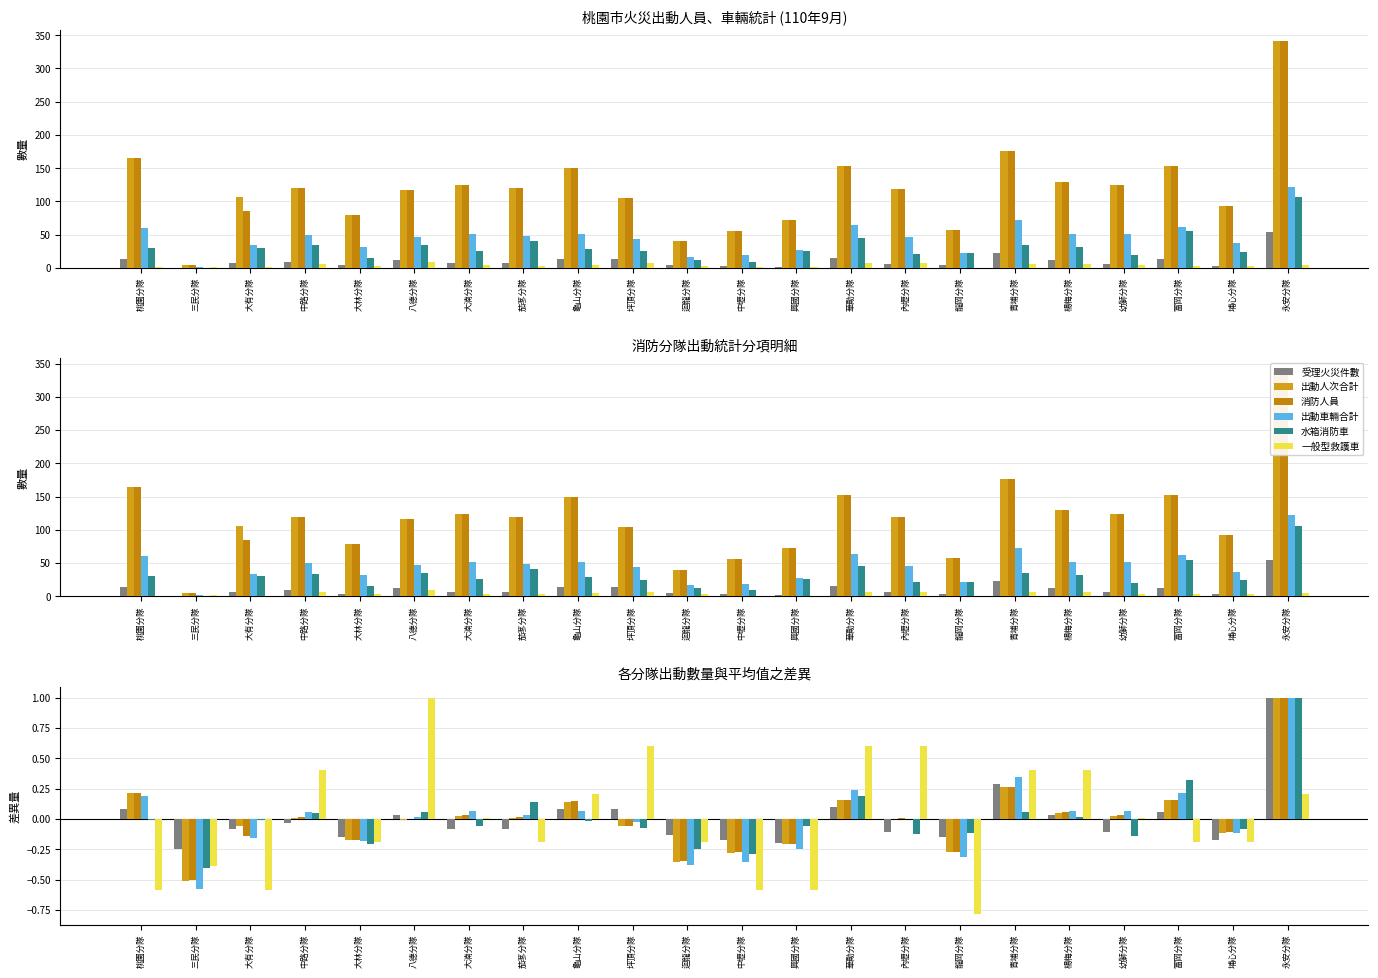

Which label corresponds to the largest value in the chart?

永安分隊